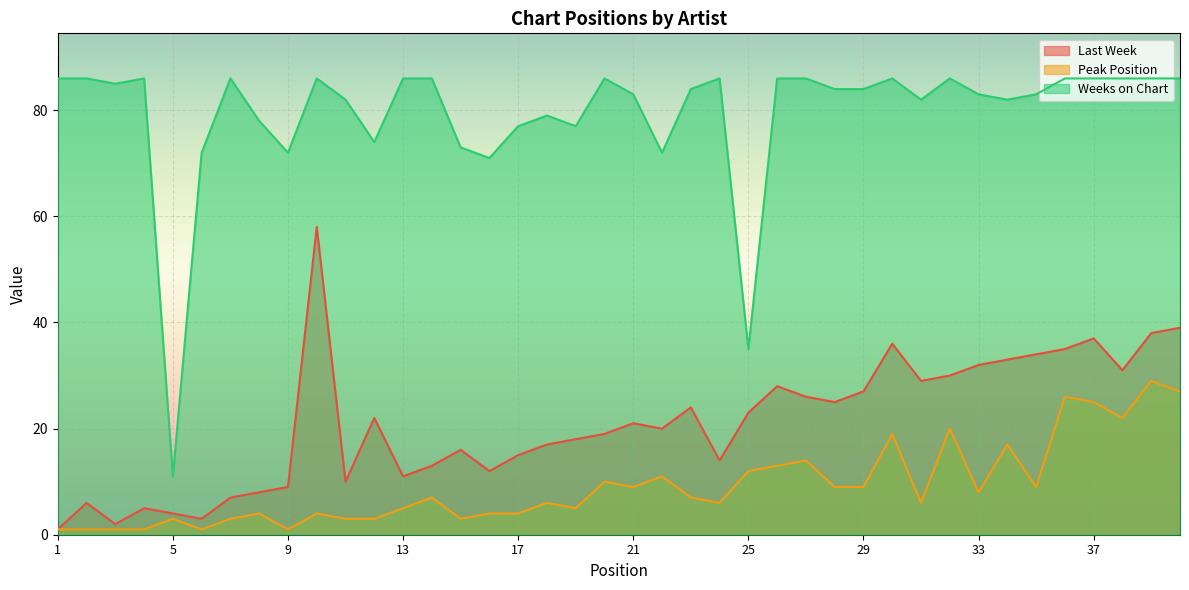

What are all the series names shown in the legend?

Last Week, Peak Position, Weeks on Chart